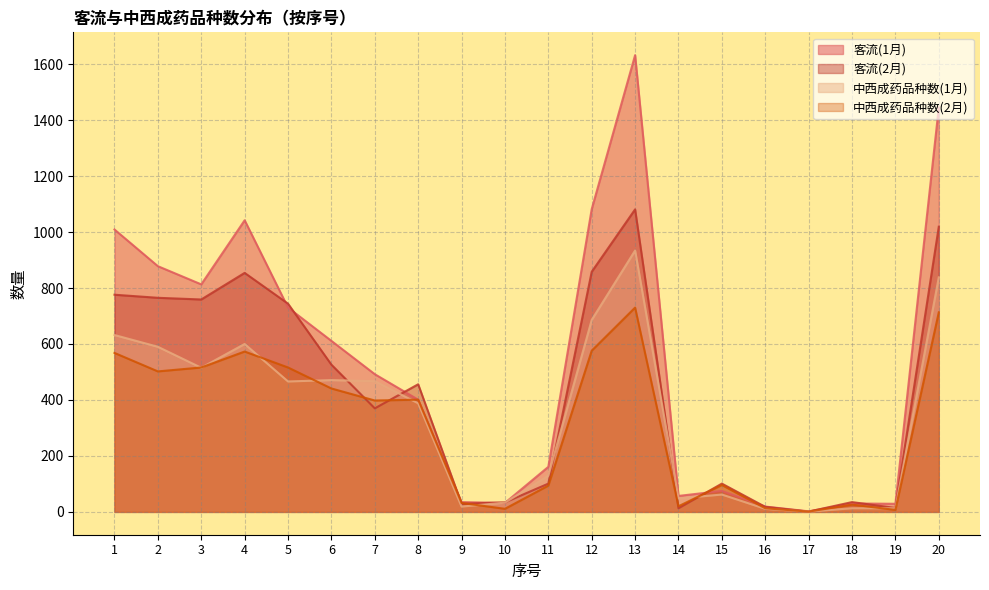

What are all the series names shown in the legend?

客流(1月), 客流(2月), 中西成药品种数(1月), 中西成药品种数(2月)